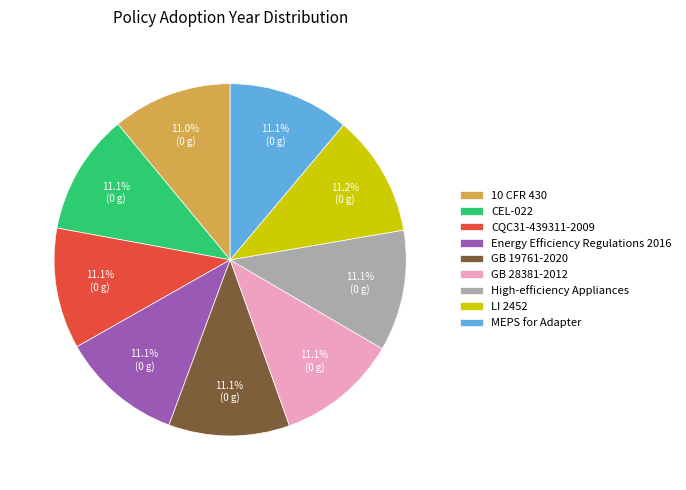

Is it true that GB 28381-2012 is 11% of the pie?

True